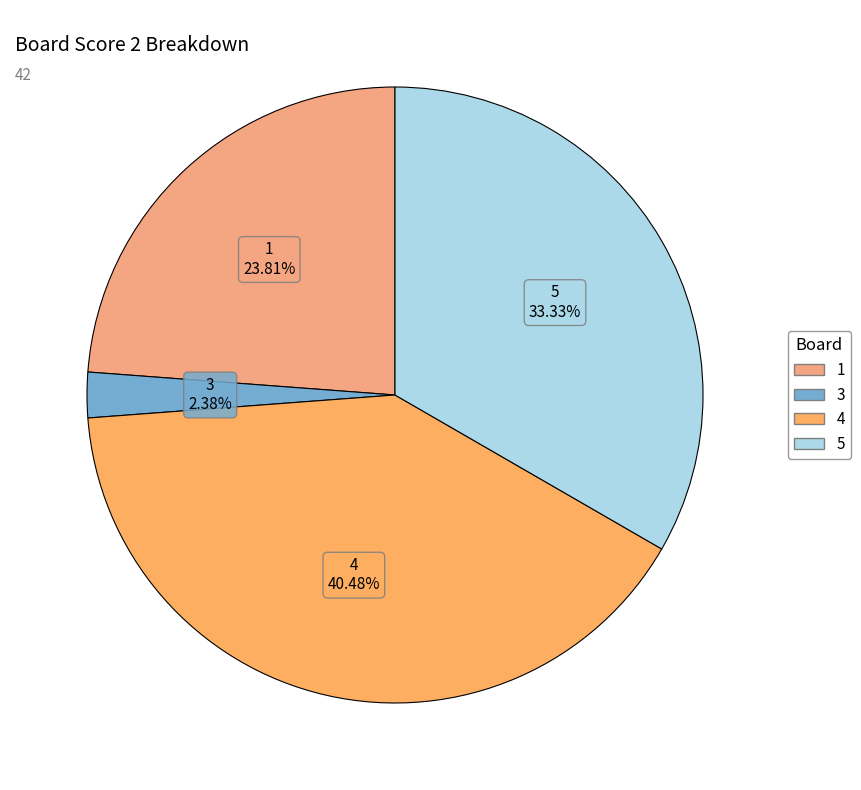

How many segments does this pie chart have?

4